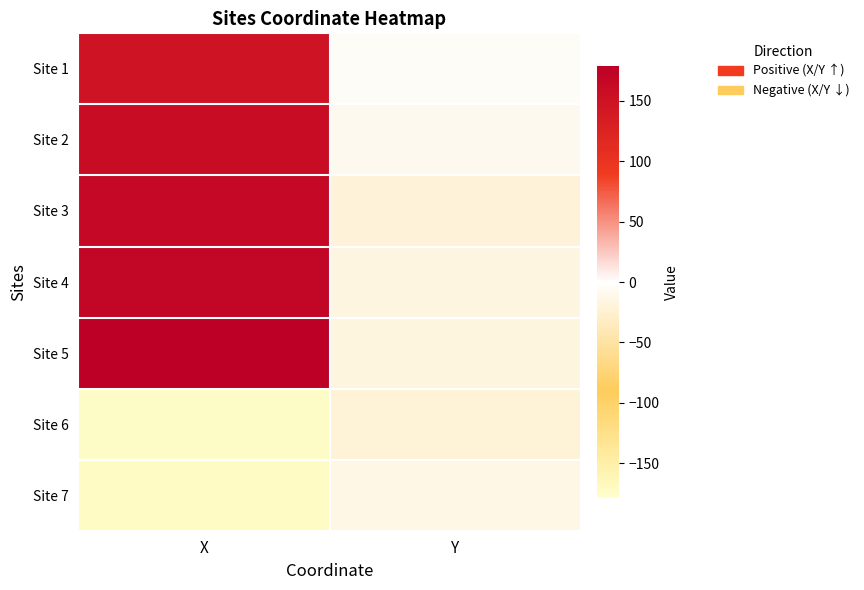

How many distinct data groups are displayed?

7